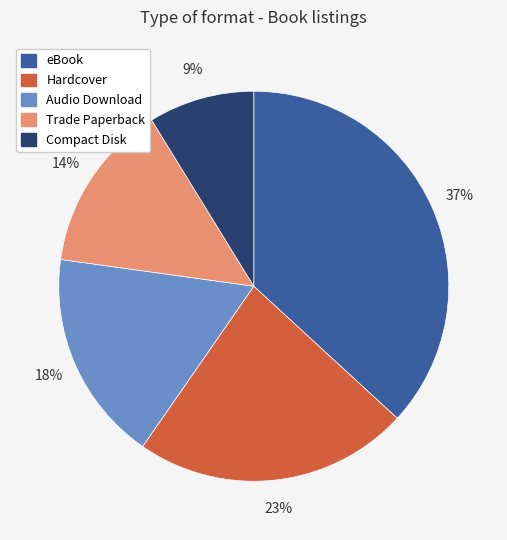

Is the sum of Trade Paperback and Compact Disk greater than half?

No